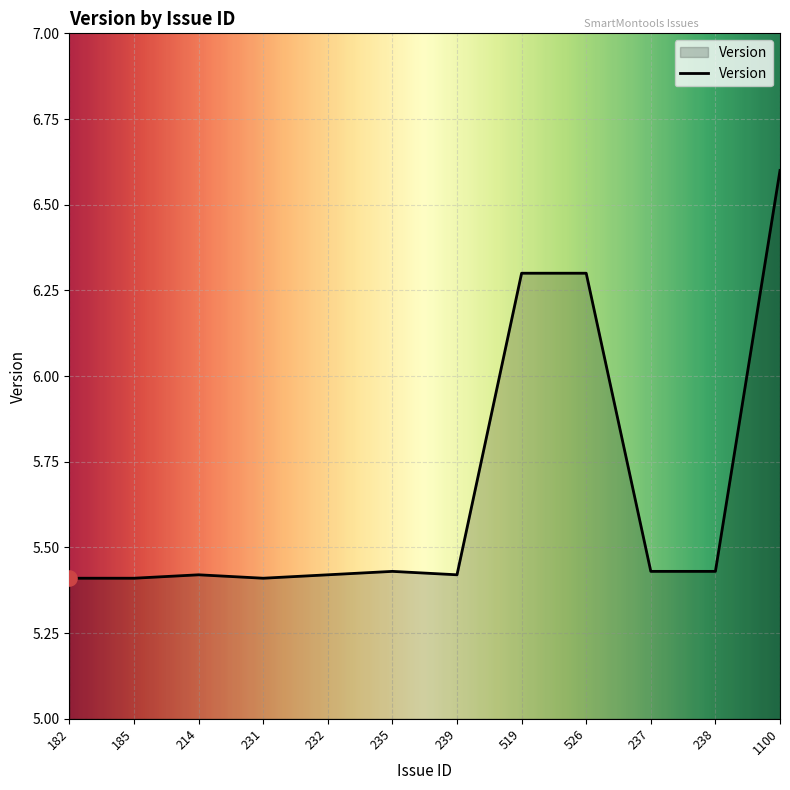

Which has a higher value, 526 or 214?

526